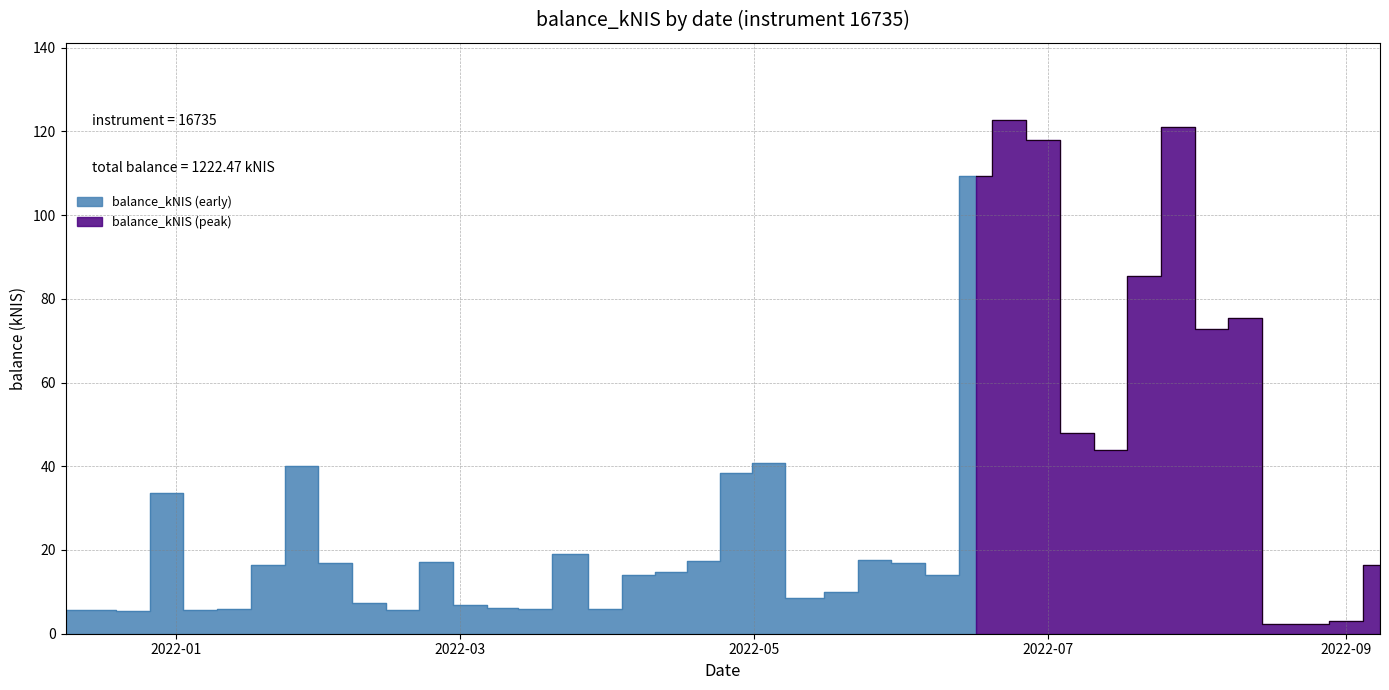

How many lines are shown in the chart?

1